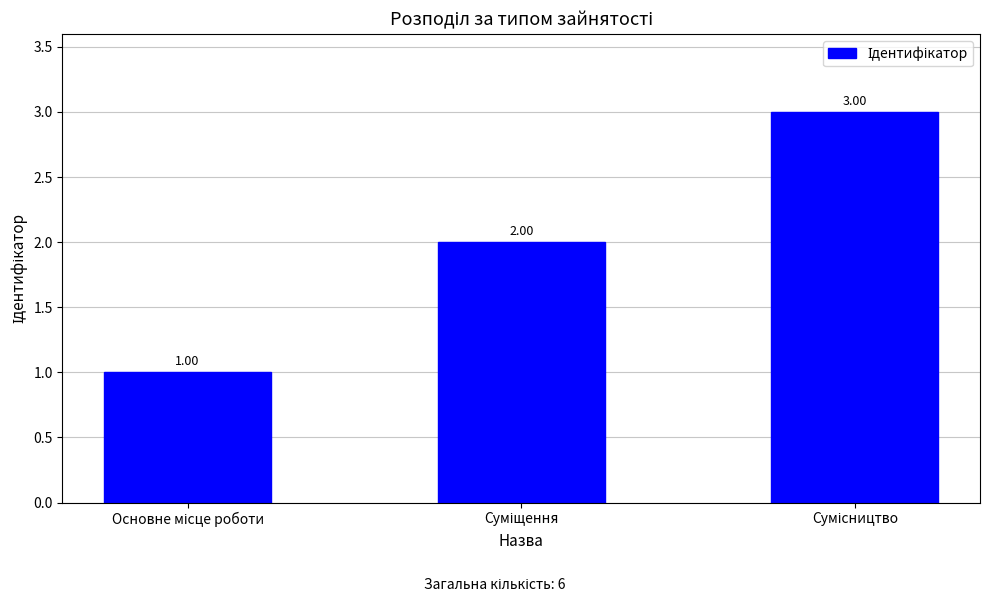

How many data points does each series have?

3